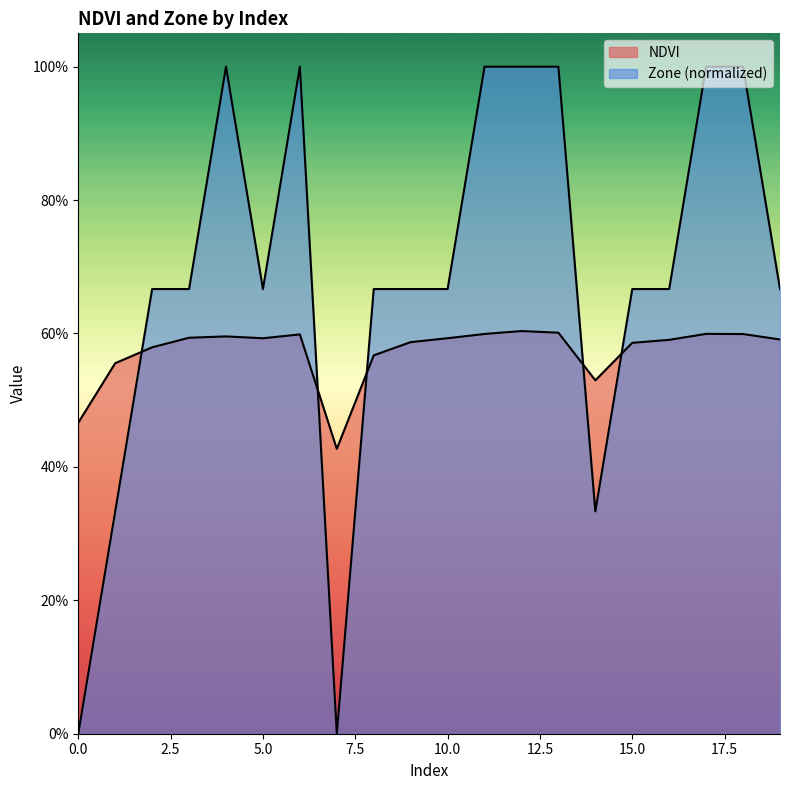

How many NDVI values are between 0 and 1?

20